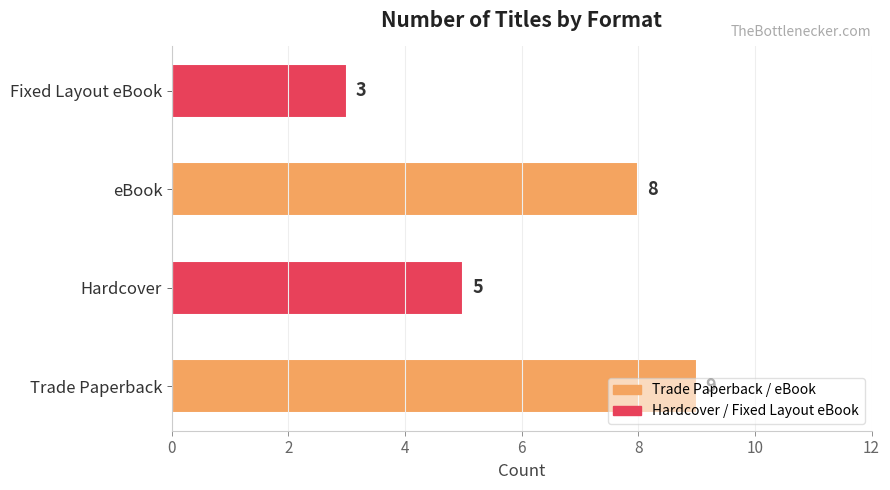

Rank the categories by value from lowest to highest.

Fixed Layout eBook, Hardcover, eBook, Trade Paperback